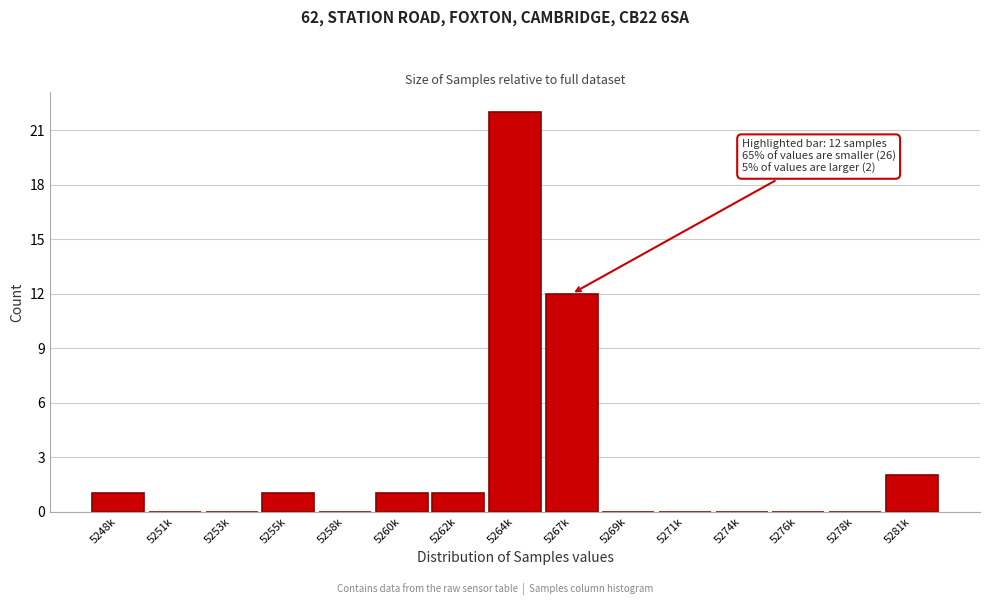

Reading right to left, list all the values displayed in this chart.

5281k=2	5278k=0	5276k=0	5274k=0	5271k=0	5269k=0	5267k=12	5264k=22	5262k=1	5260k=1	5258k=0	5255k=1	5253k=0	5251k=0	5248k=1